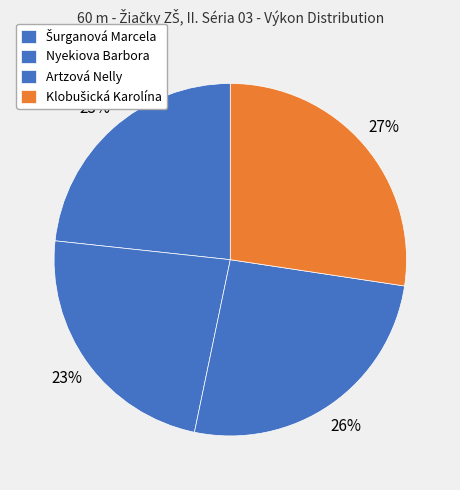

To the nearest percent, what percentage of the pie is Nyekiova Barbora?

23%